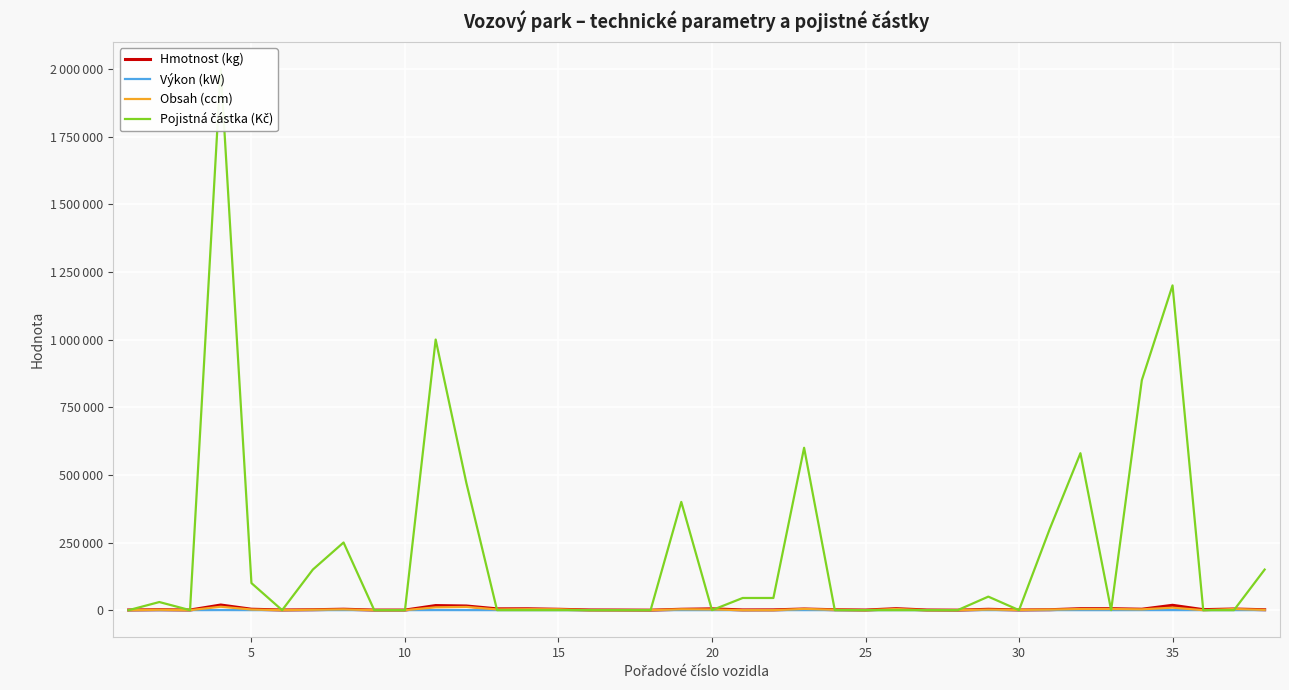

At how many categories does at least one series exceed 734591?

4